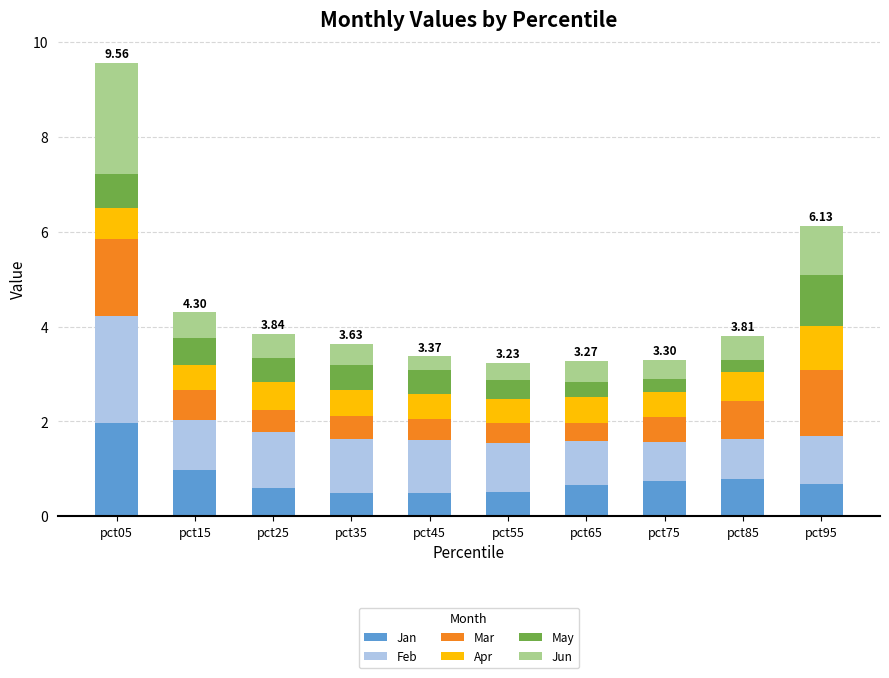

What is the total value across all series at pct45?

3.4